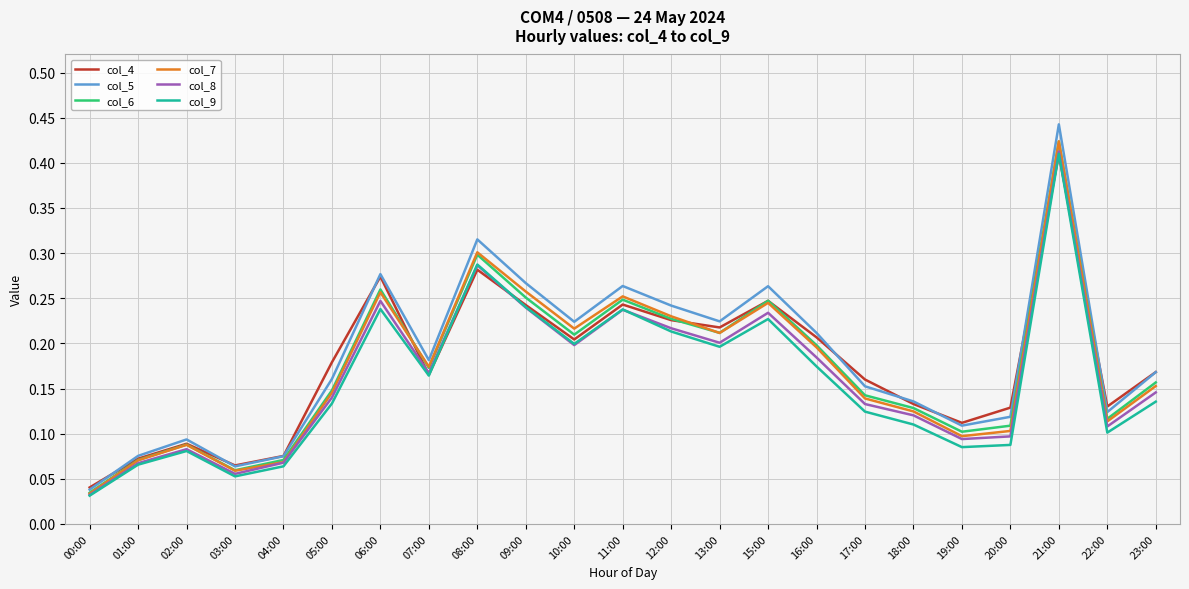

At how many categories does at least one series exceed 0?

23